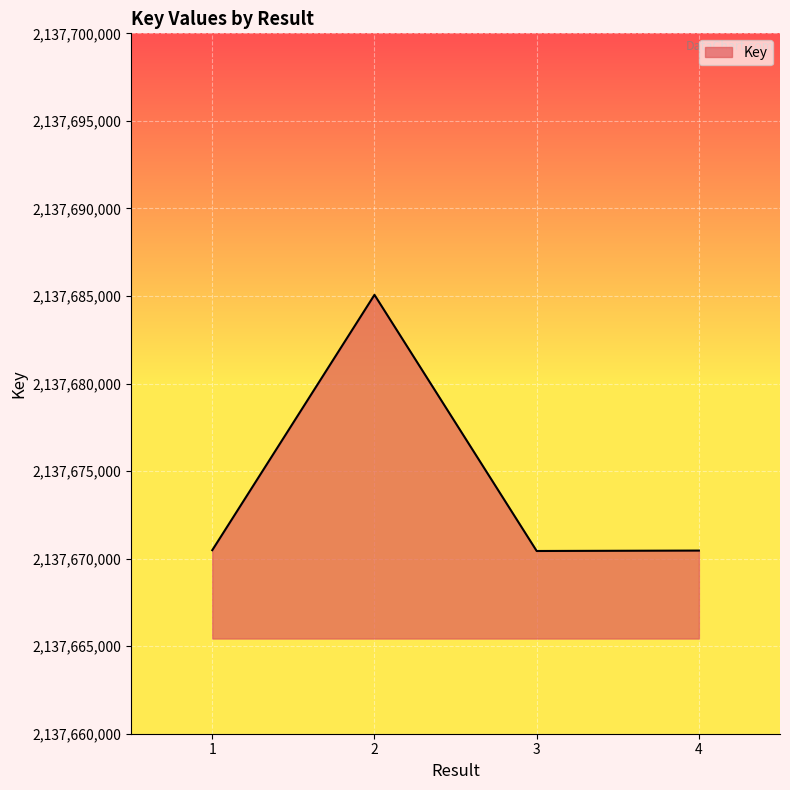

What is the maximum value shown in the chart?

2137685065